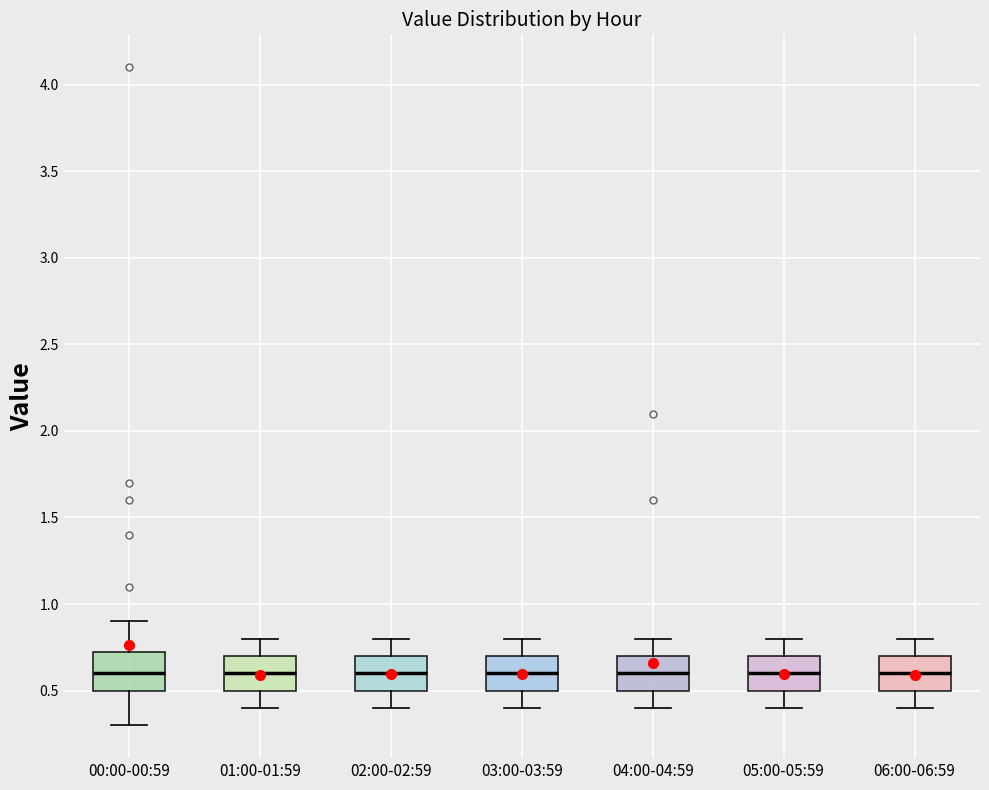

Where does the median line of the box for 00:00-00:59 sit on the y-axis? The values are not printed on the chart, so give them approximately, as read against the axis.

0.60